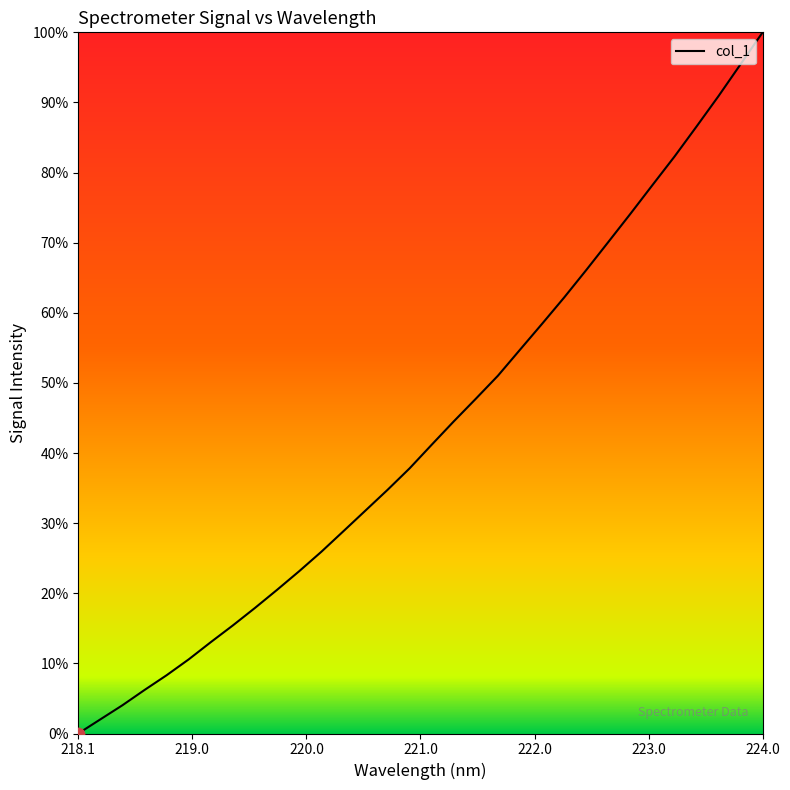

What is the greatest value displayed?

100.0